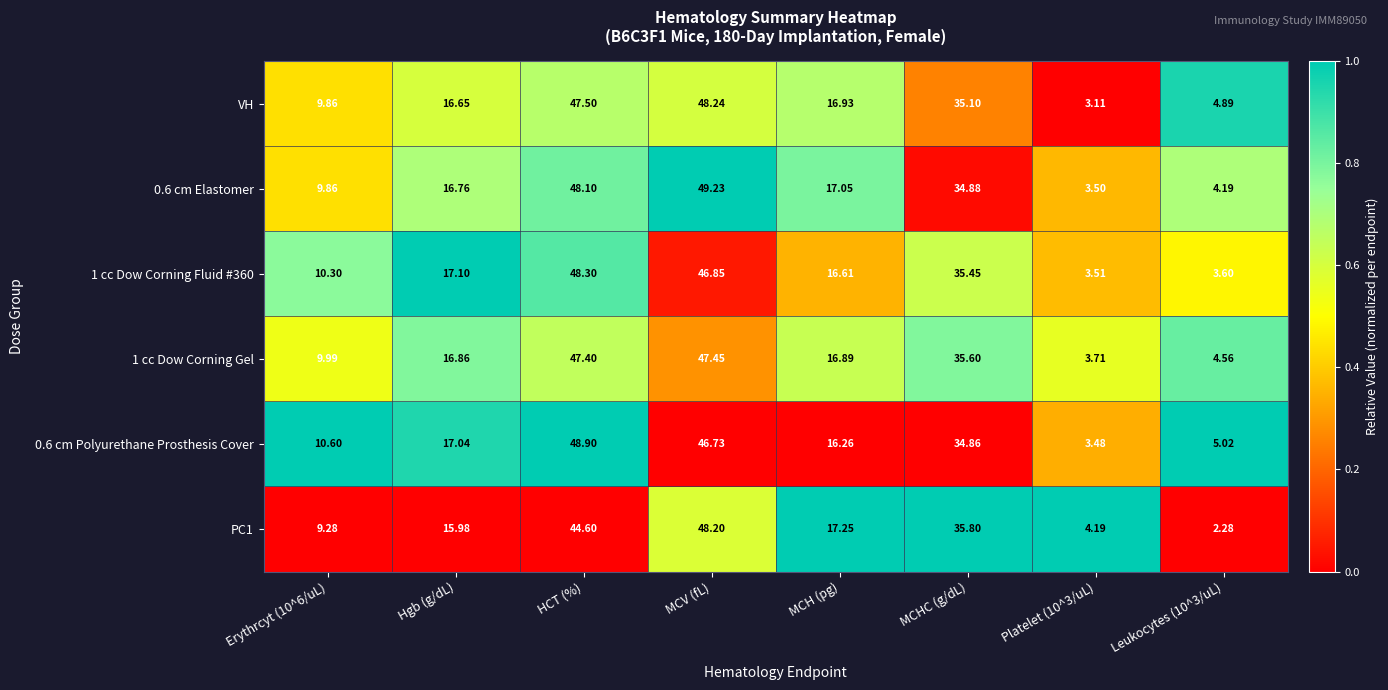

At which category is the sum across all series the highest?

MCV (fL)